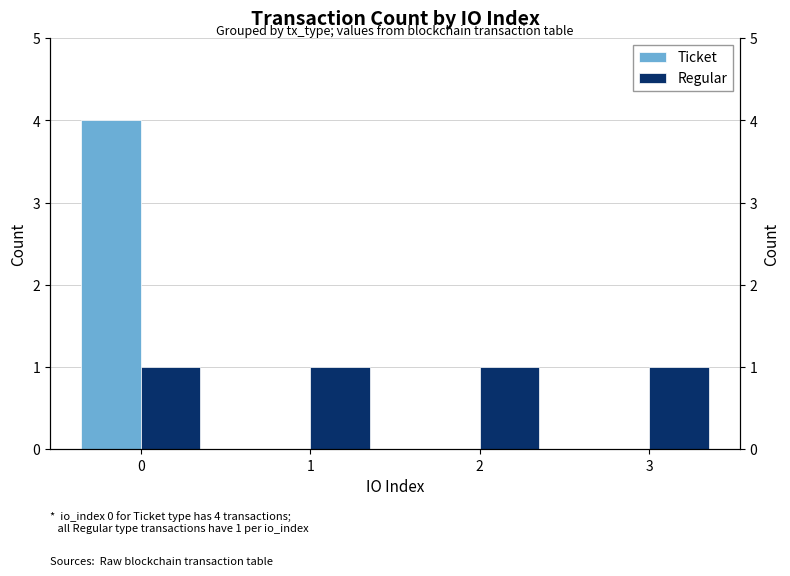

Is the value of Ticket at 3 greater than the value of Regular at 2?

No